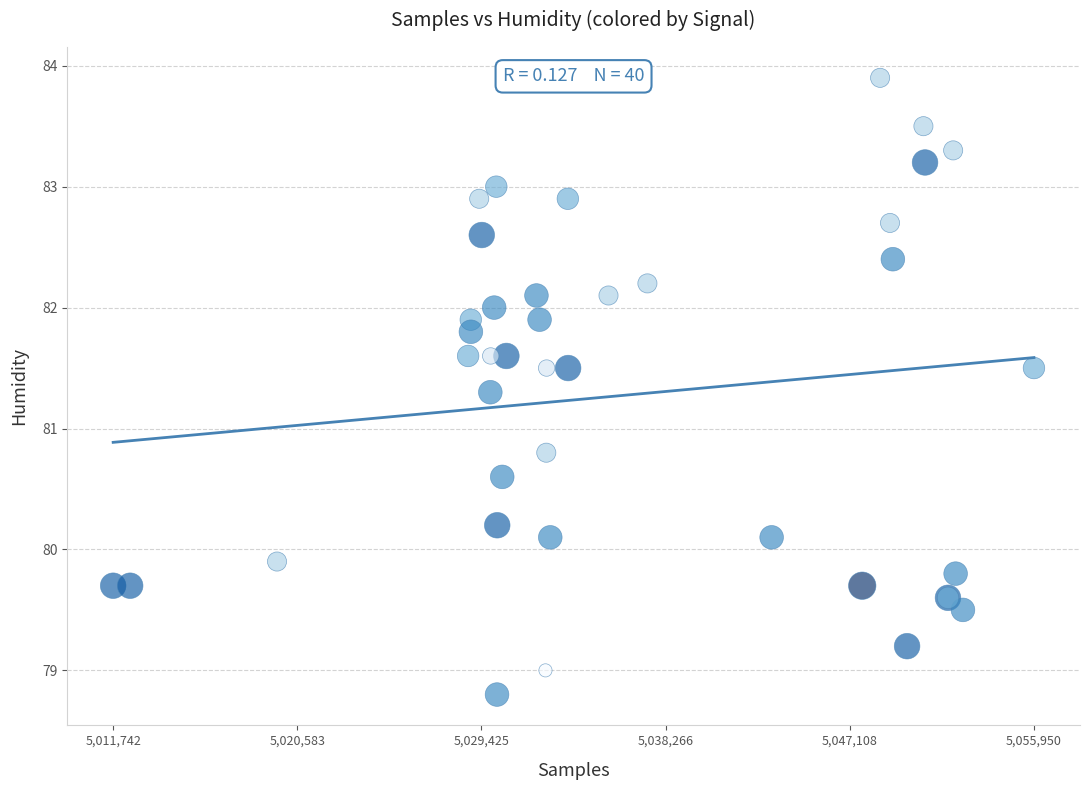

What Y value in the scatter plot is closest to 81?

80.8